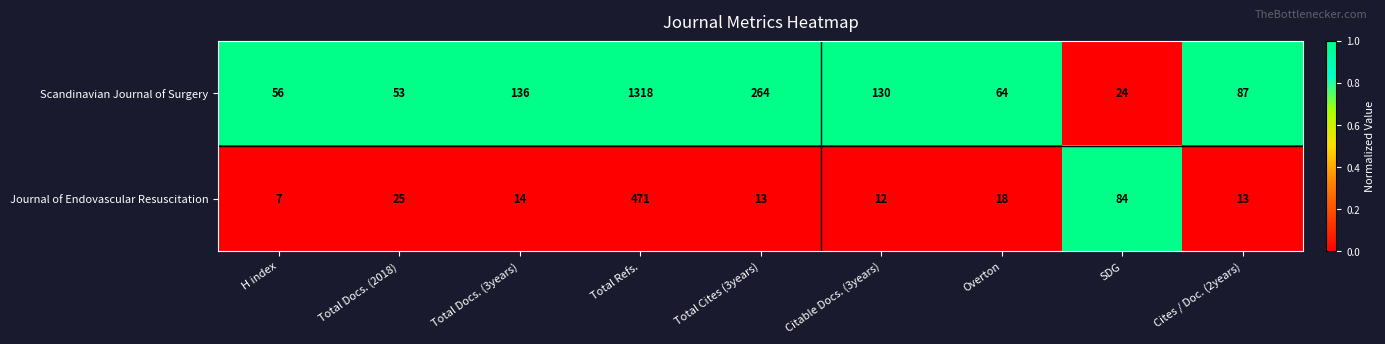

What value does the Scandinavian Journal of Surgery series have at Total Docs. (3years)?

136